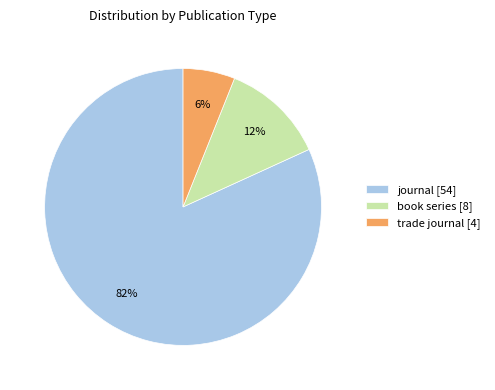

What is the smallest slice in the pie chart?

trade journal